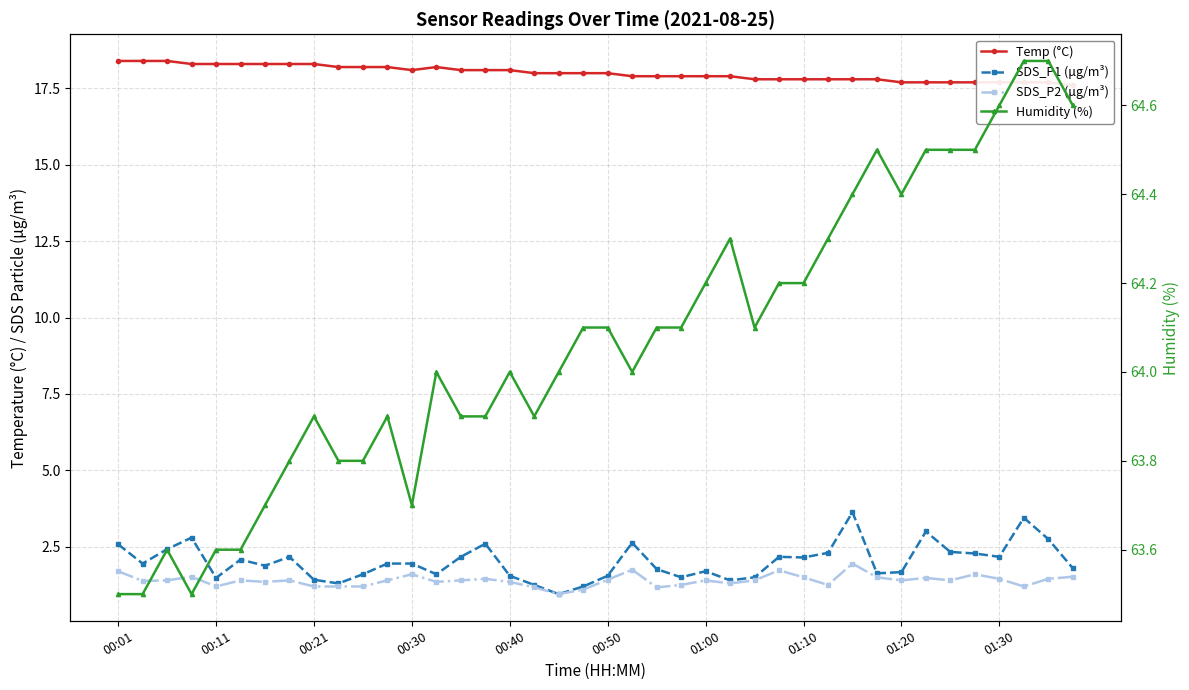

True or false: SDS_P2 (μg/m³) and Temp (°C) intersect in this chart.

False